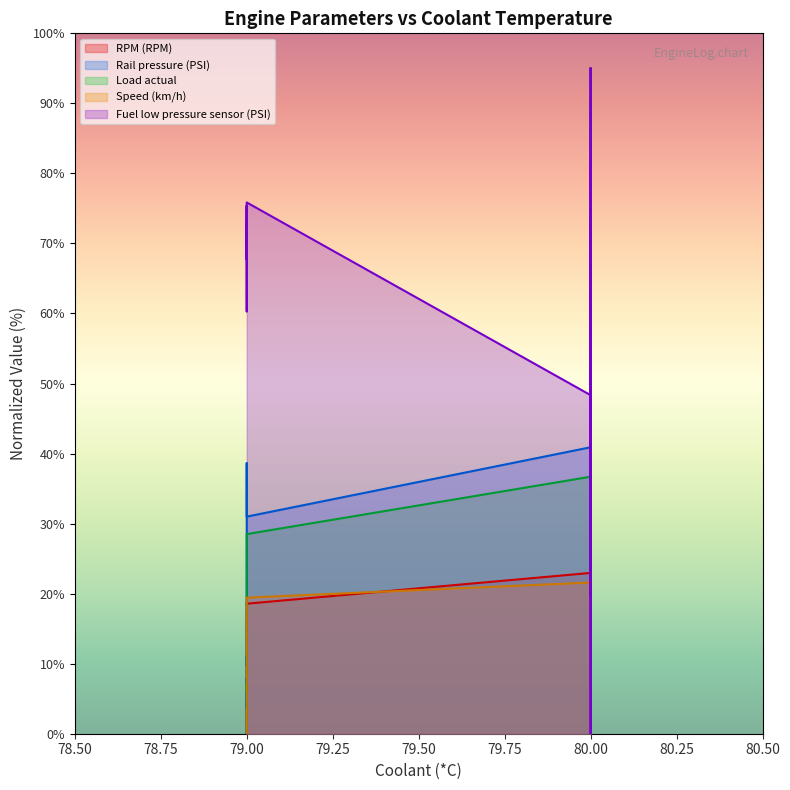

How many data points does each series have?

40